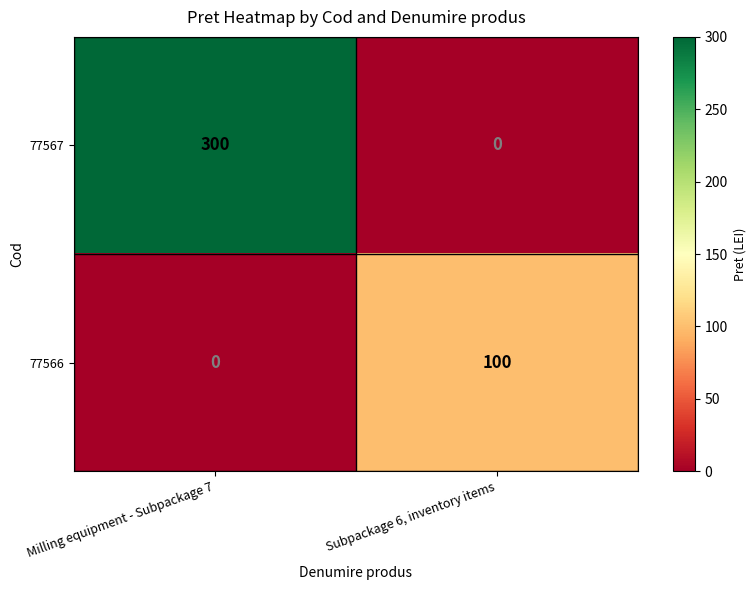

Reading right to left, what are all the values shown in this chart?

77567: 0	300
77566: 100	0